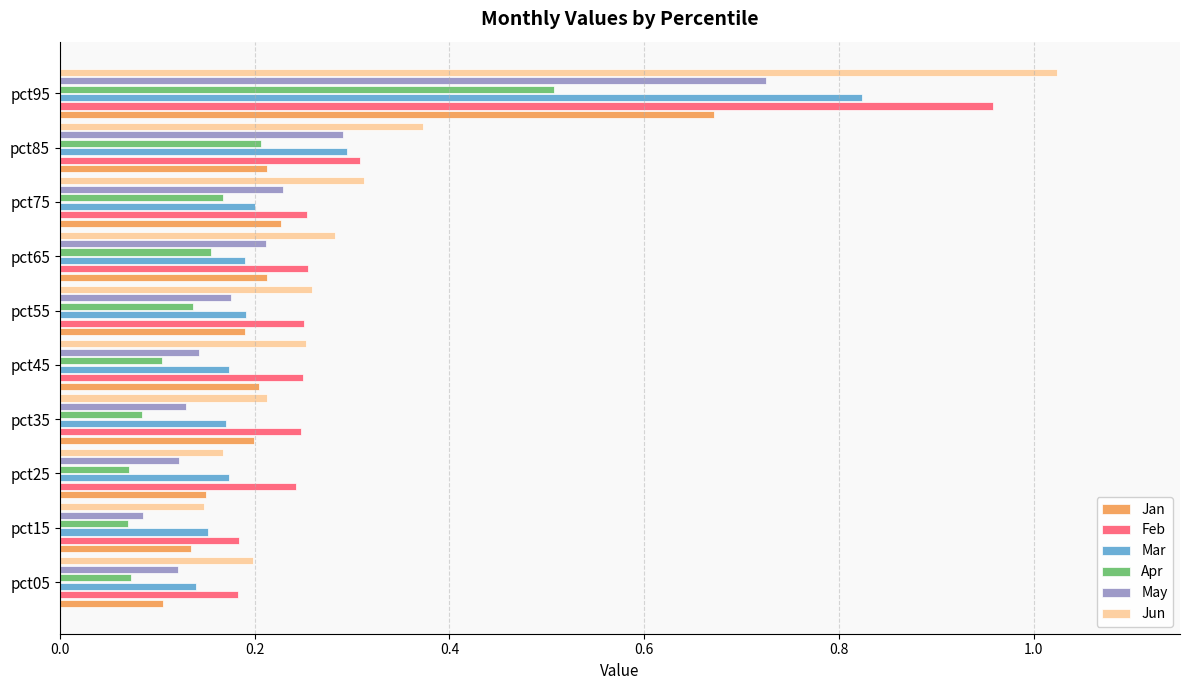

How many Apr values are between 0 and 1?

10